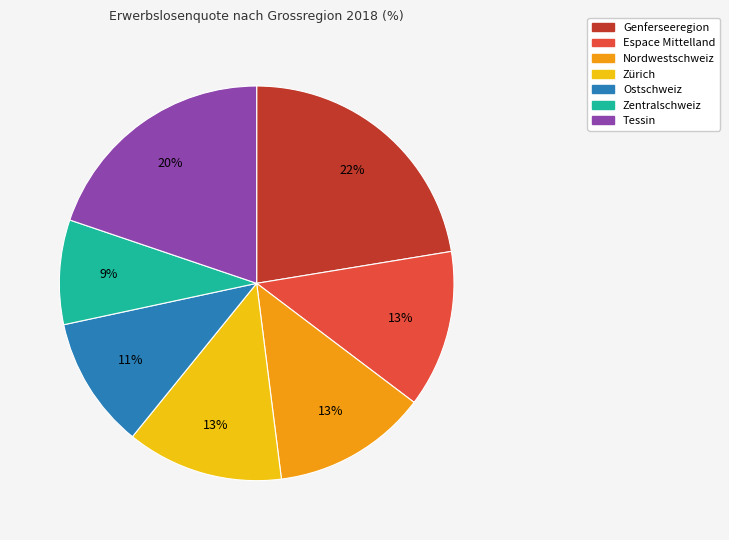

Is it true that Genferseeregion is 34% of the pie?

False